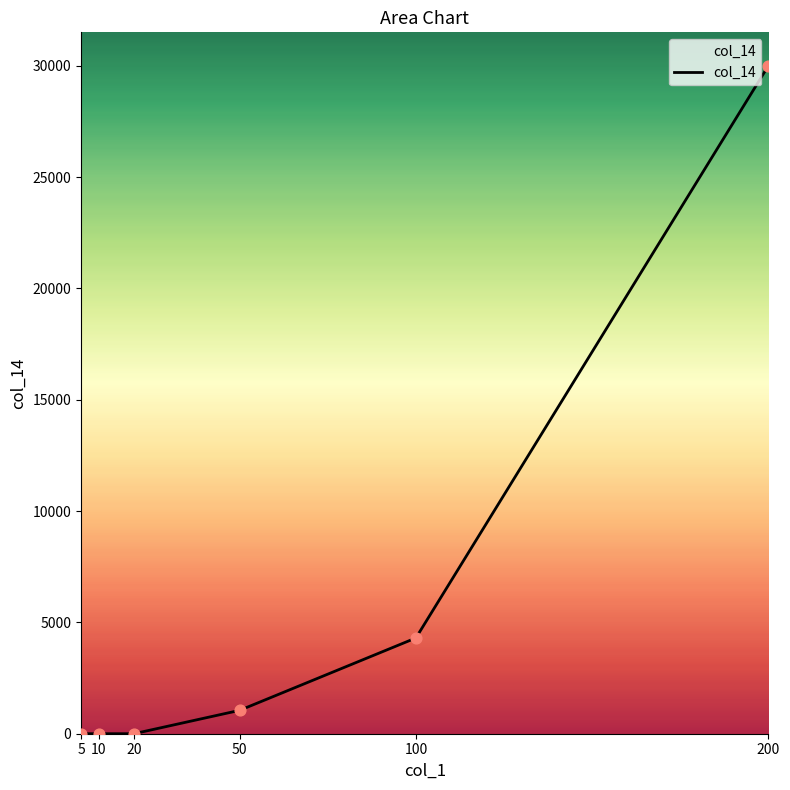

Between 5 and 200, which is larger?

200